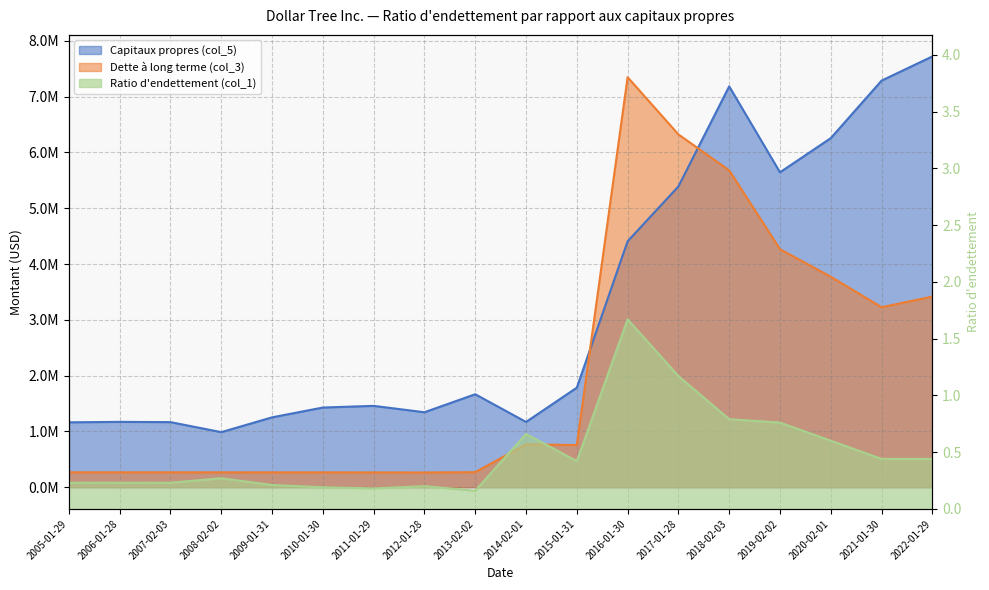

What position from the right is 2010-01-30?

13